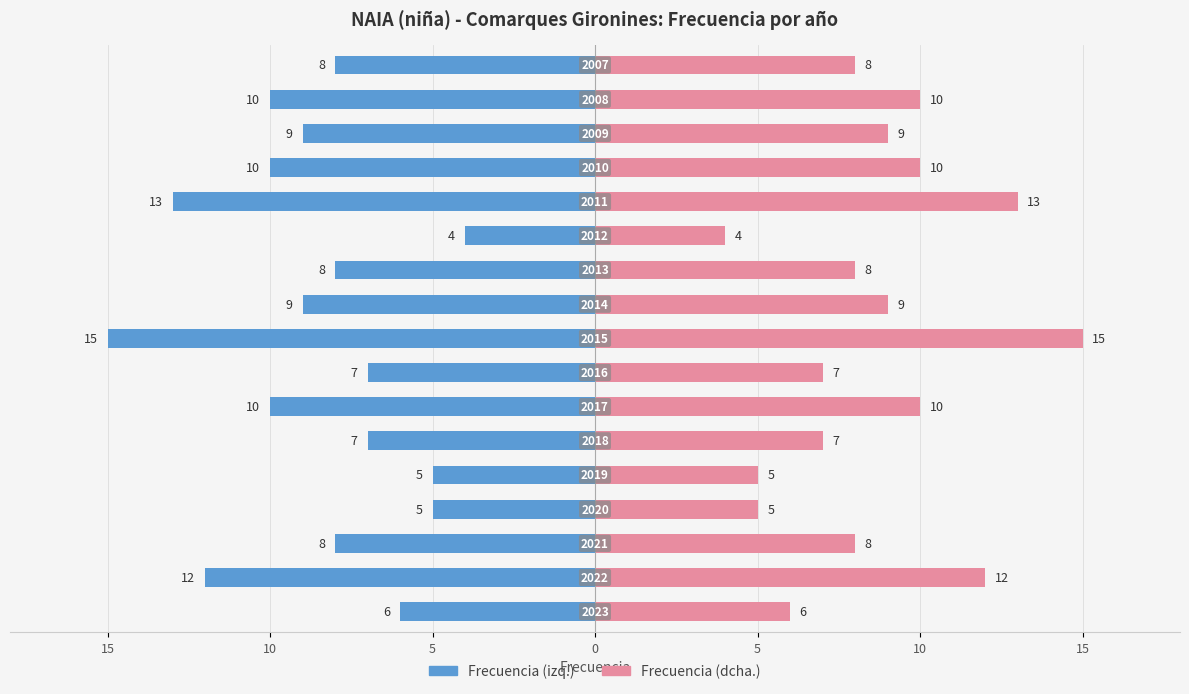

Between 15 and 5, which series saw the biggest shift?

Frecuencia